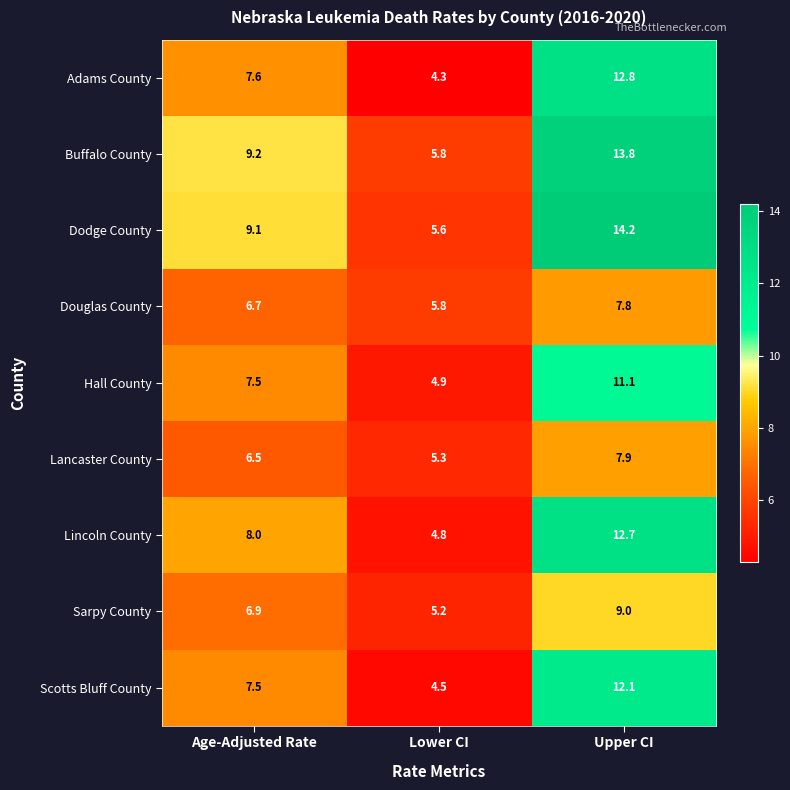

What is the maximum value shown in the chart?

14.2